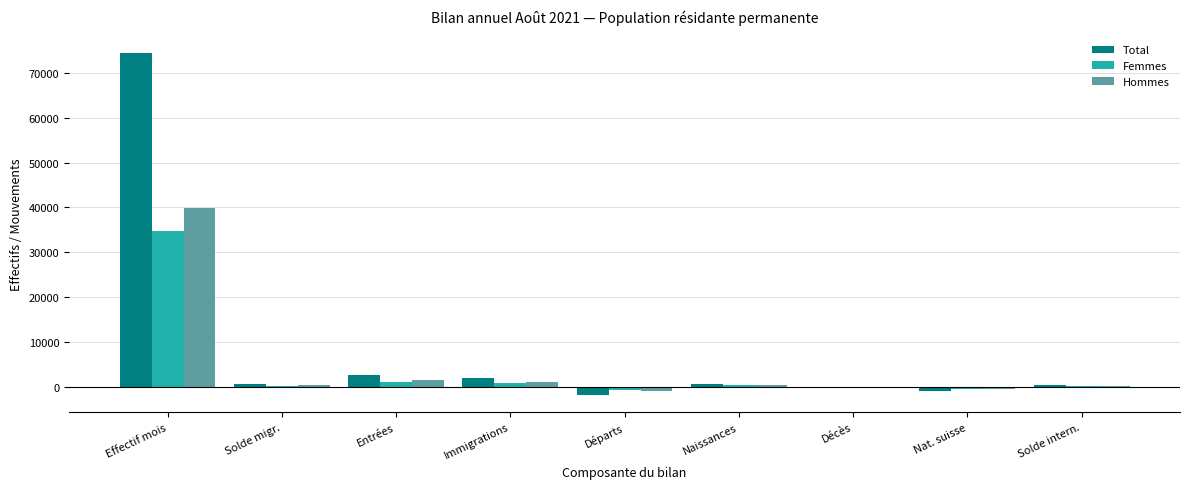

What is the sum of all Hommes values?

41534